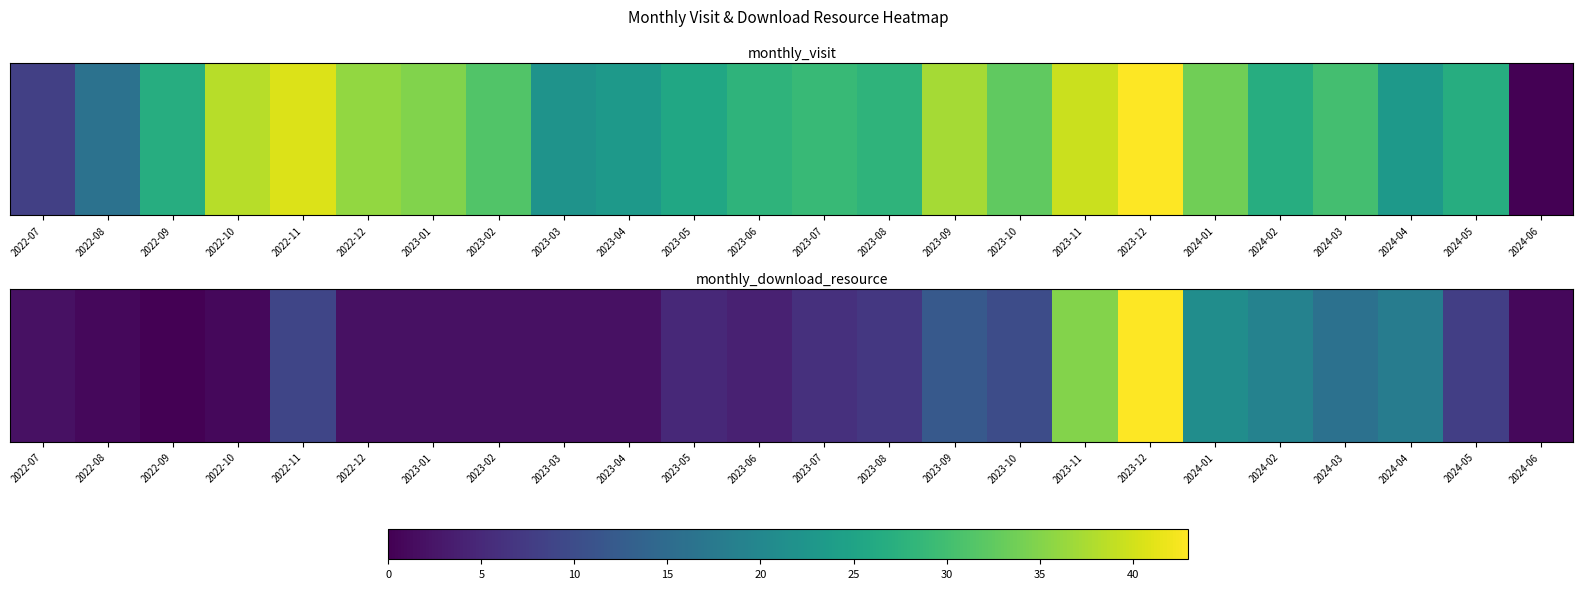

Rank the categories by value from lowest to highest.

2022-09, 2022-08, 2022-10, 2024-06, 2022-07, 2022-12, 2023-01, 2023-02, 2023-03, 2023-04, 2023-06, 2023-05, 2023-07, 2023-08, 2024-05, 2022-11, 2023-10, 2023-09, 2024-03, 2024-04, 2024-02, 2024-01, 2023-11, 2023-12